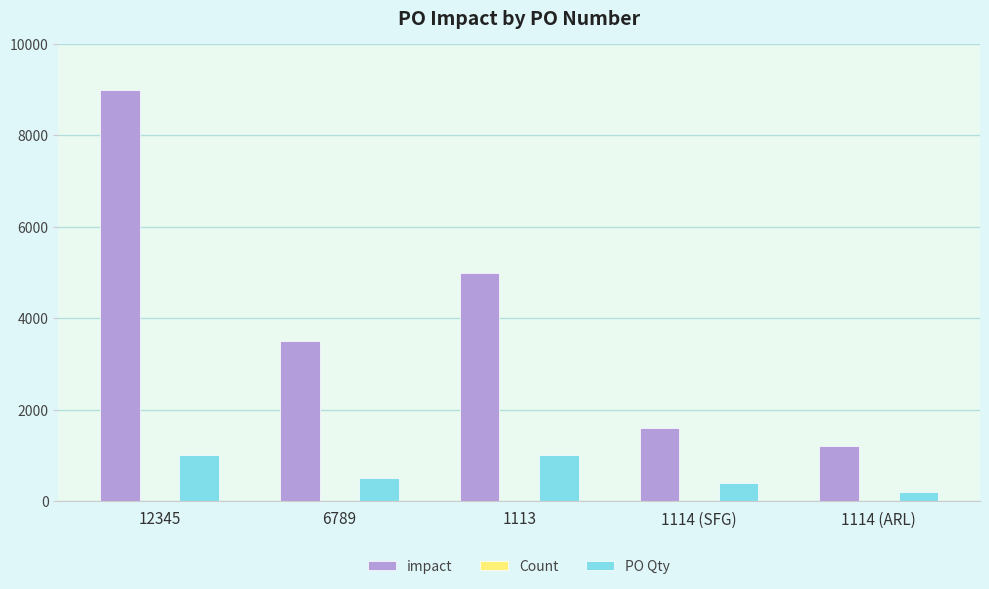

What is the sum of all PO Qty values?

3100